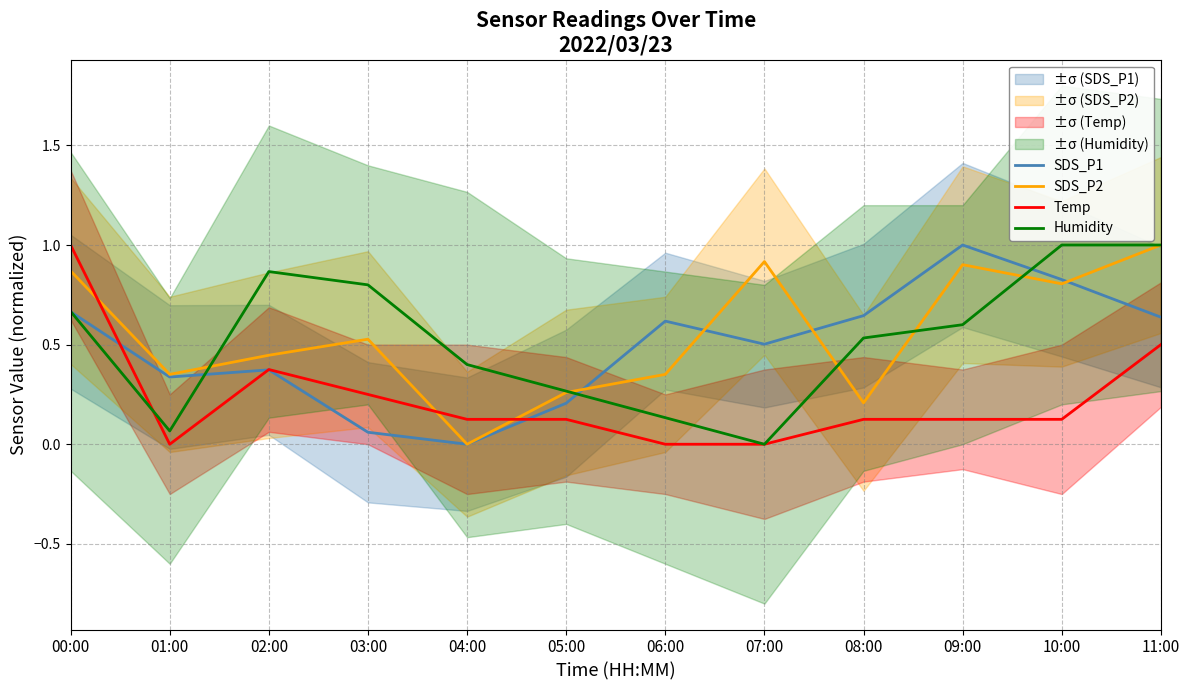

How many interior local peaks does the Humidity series have?

1